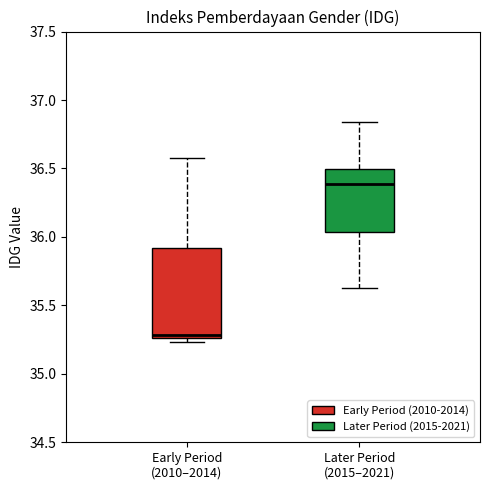

Comparing the boxes themselves (not the whiskers), which one is the tallest?

Early Period (2010–2014)